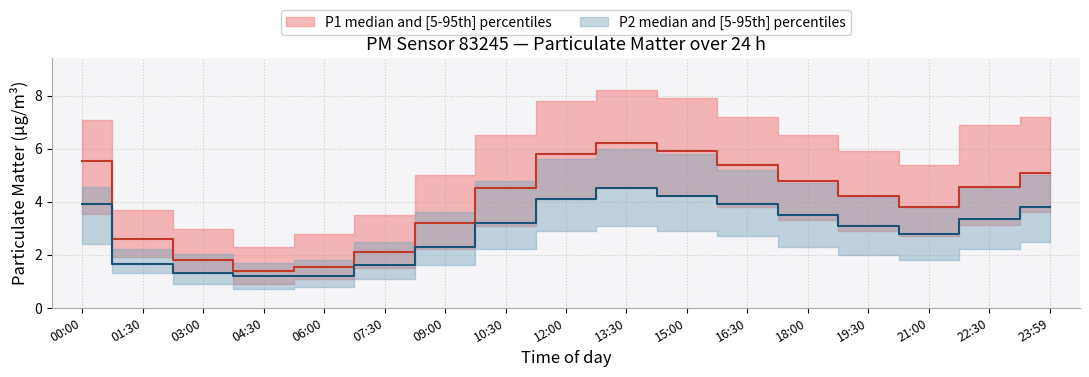

Does the chart display data point markers on the line(s)?

No